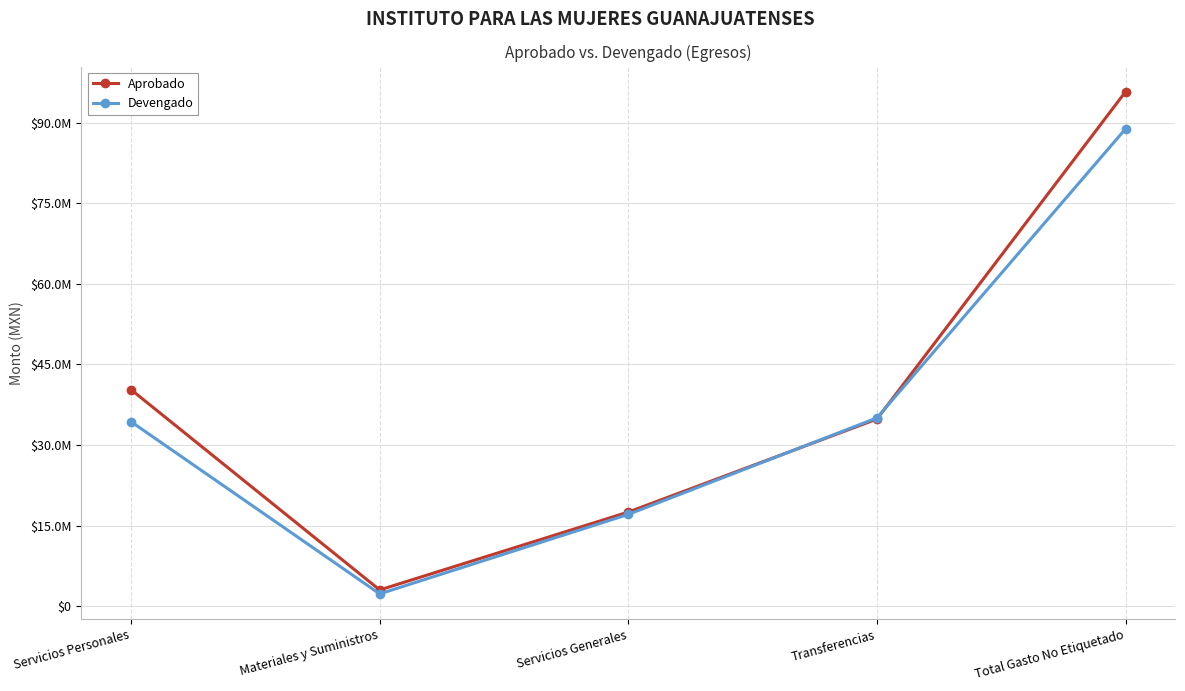

Reading right to left, list all the values displayed in this chart.

Aprobado: Total Gasto No Etiquetado=95760356.1	Transferencias=34845576.0	Servicios Generales=17543932.1	Materiales y Suministros=3055500.0	Servicios Personales=40315348.1
Devengado: Total Gasto No Etiquetado=88851888.2	Transferencias=35061737.4	Servicios Generales=17111686.3	Materiales y Suministros=2321442.6	Servicios Personales=34357021.9